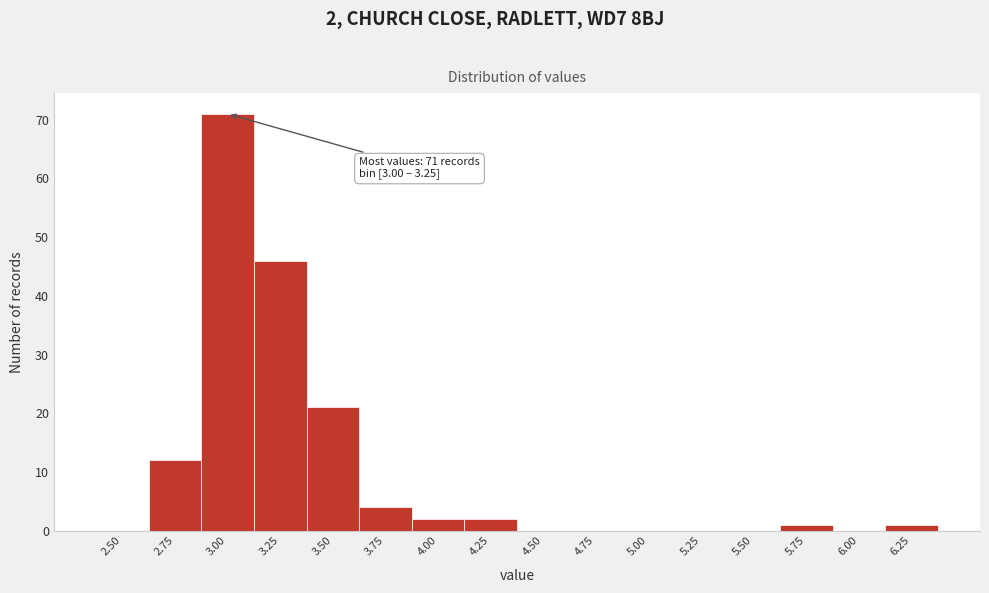

Reading left to right, list all the values displayed in this chart.

2.50=0	2.75=12	3.00=71	3.25=46	3.50=21	3.75=4	4.00=2	4.25=2	4.50=0	4.75=0	5.00=0	5.25=0	5.50=0	5.75=1	6.00=0	6.25=1